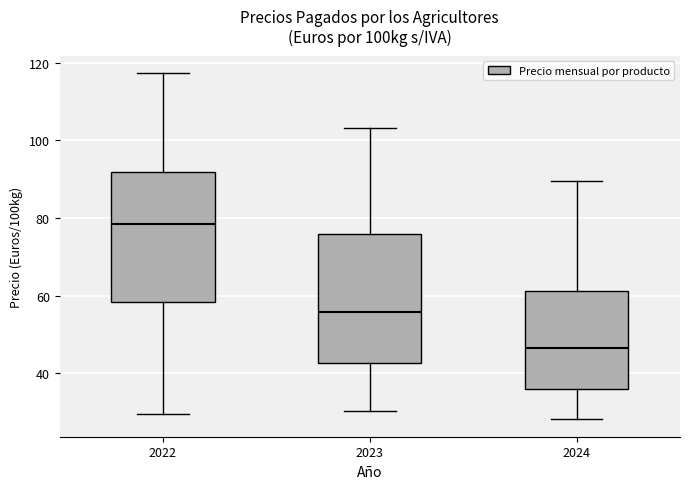

Reading left to right, read every box against the y-axis: the position of its median line, the range the box covers, and the ends of its whiskers. The values are not printed on the chart, so give them approximately, as read against the axis.

2022: median 78, box 58 to 92, whiskers 30 to 118
2023: median 56, box 42 to 76, whiskers 30 to 104
2024: median 46, box 36 to 62, whiskers 28 to 90